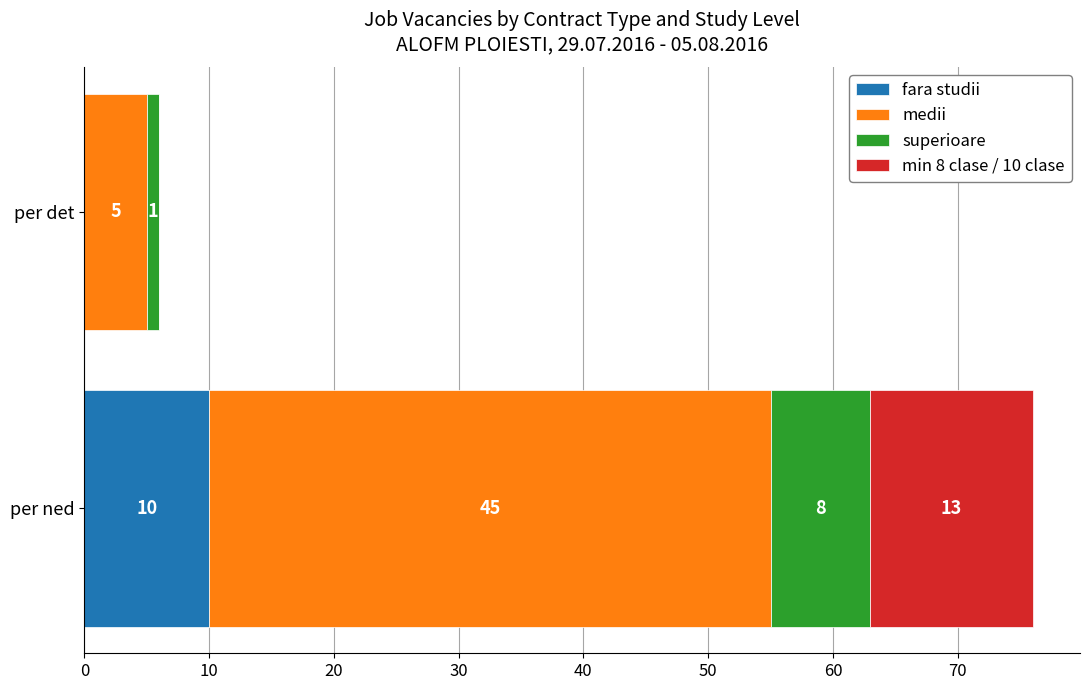

At which category is the sum across all series the highest?

per ned